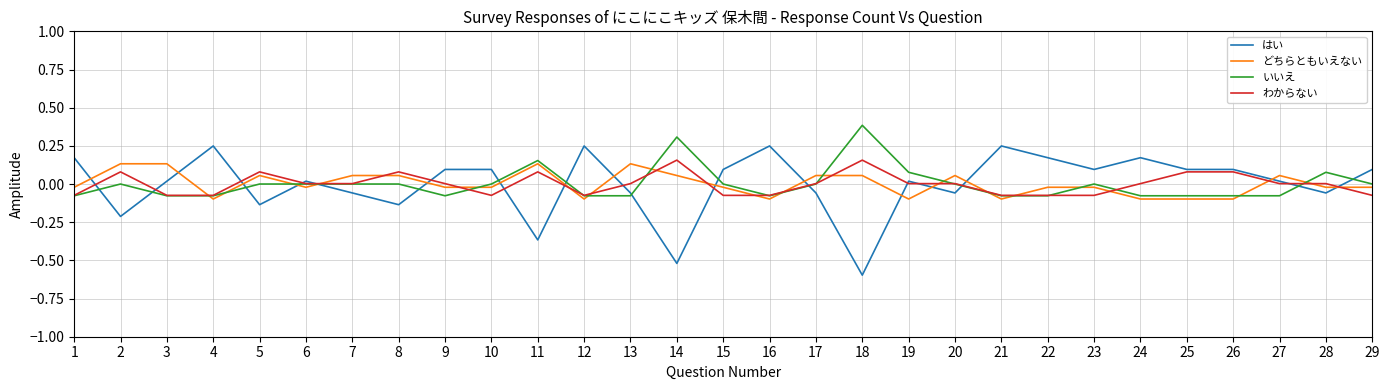

List the series in order of their peak value, lowest first.

どちらともいえない, わからない, はい, いいえ